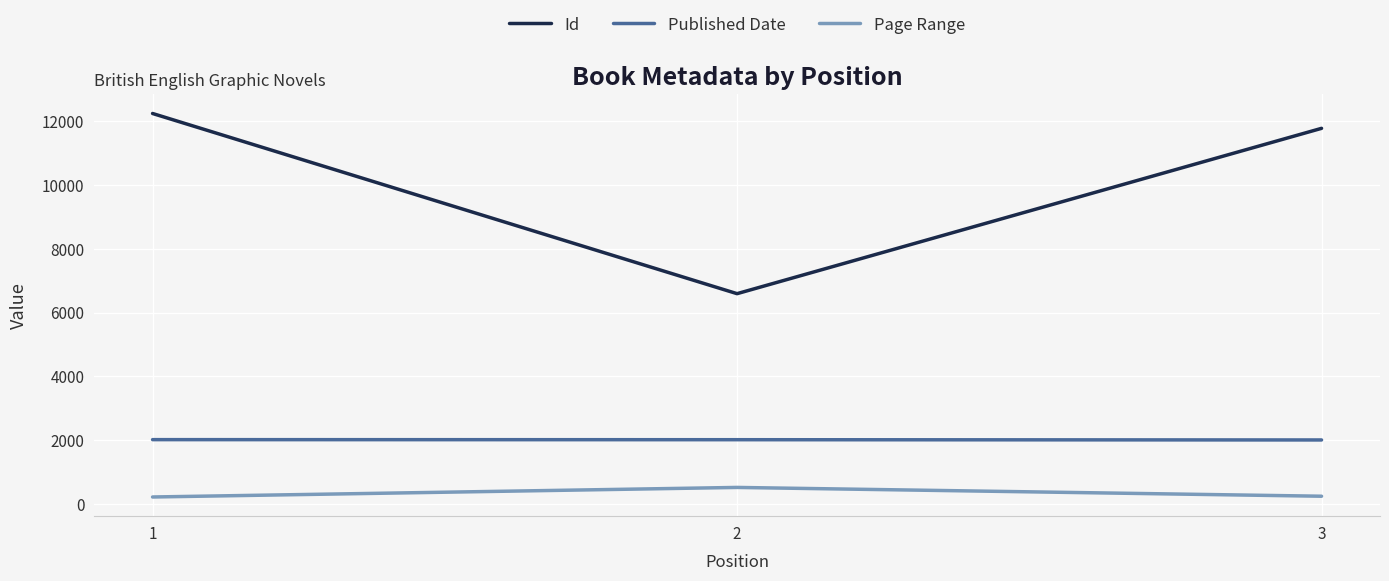

Which series has the widest spread of values?

Id